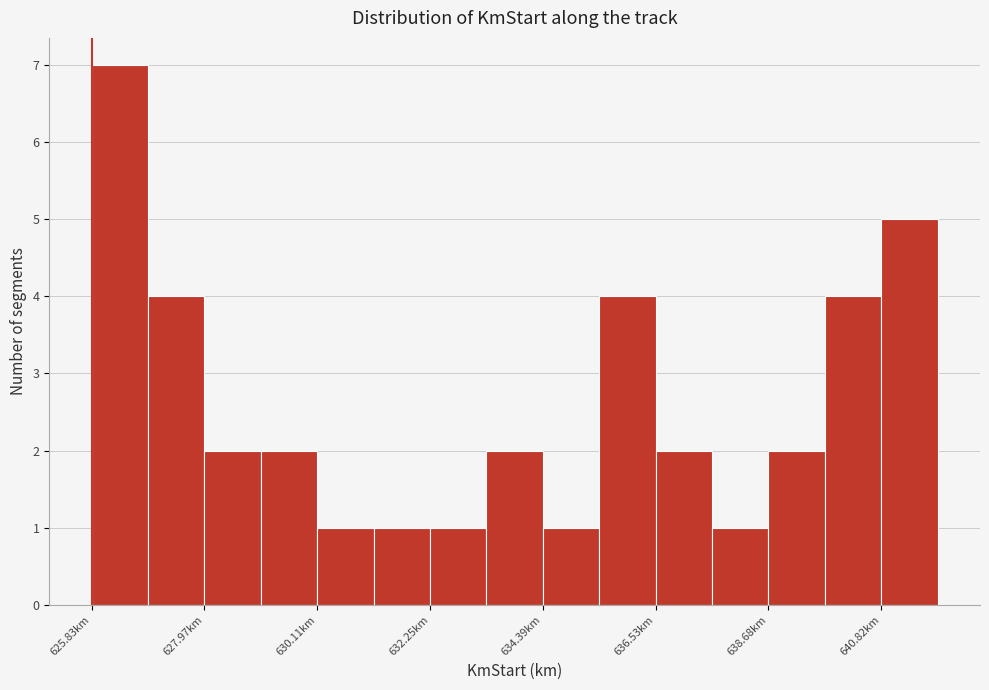

Read against the x-axis, roughly where is the centre of the tallest bar?

626.5